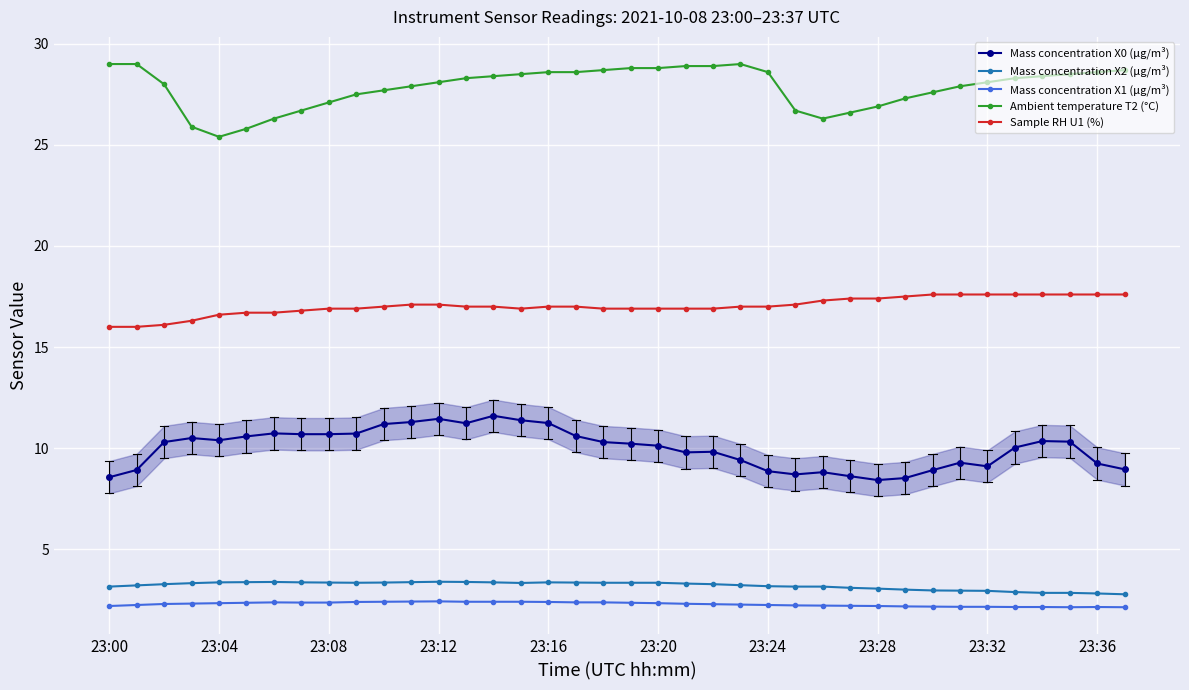

How many Mass concentration X1 (μg/m³) values are between 2 and 3?

38